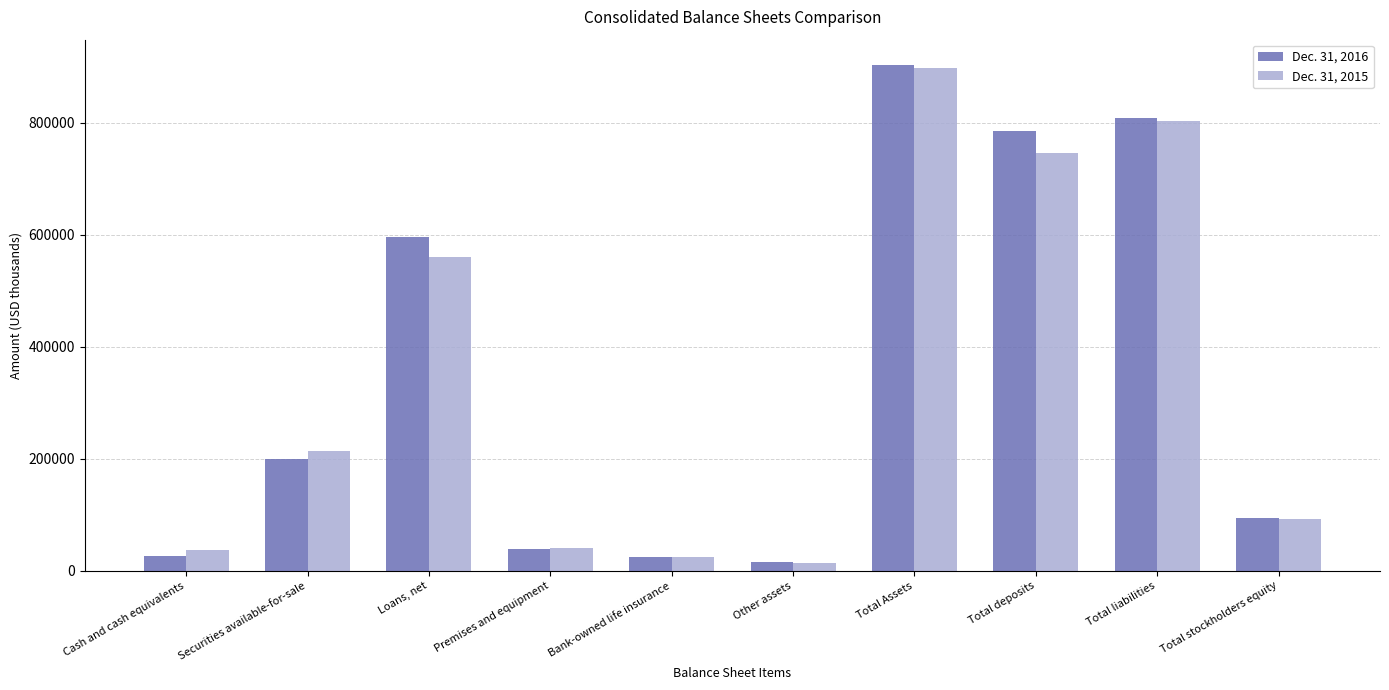

How many bars are there in each group?

2